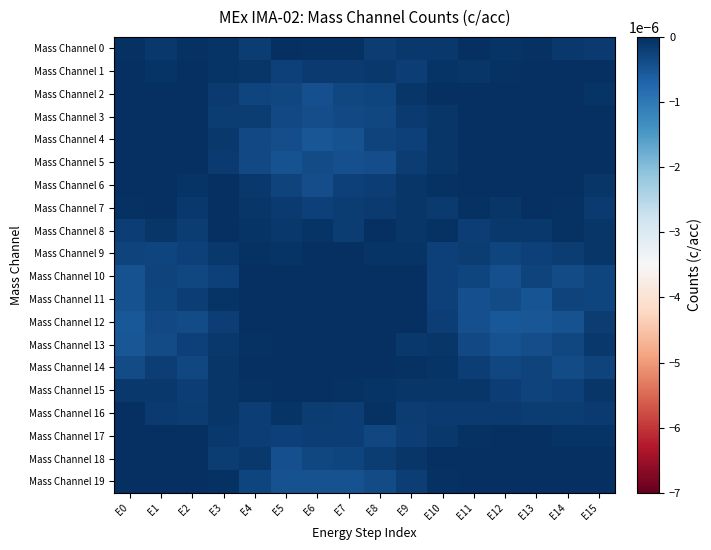

At which category is the sum across all series the highest?

E15